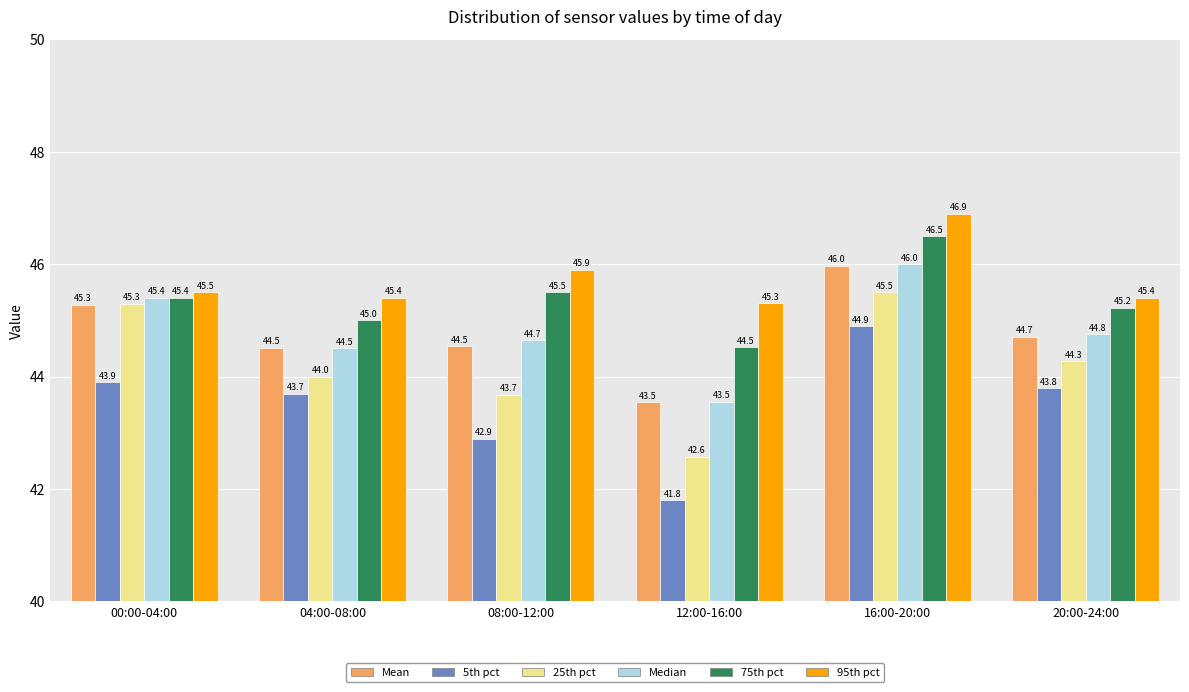

How many 75th pct values are between 45 and 46?

4